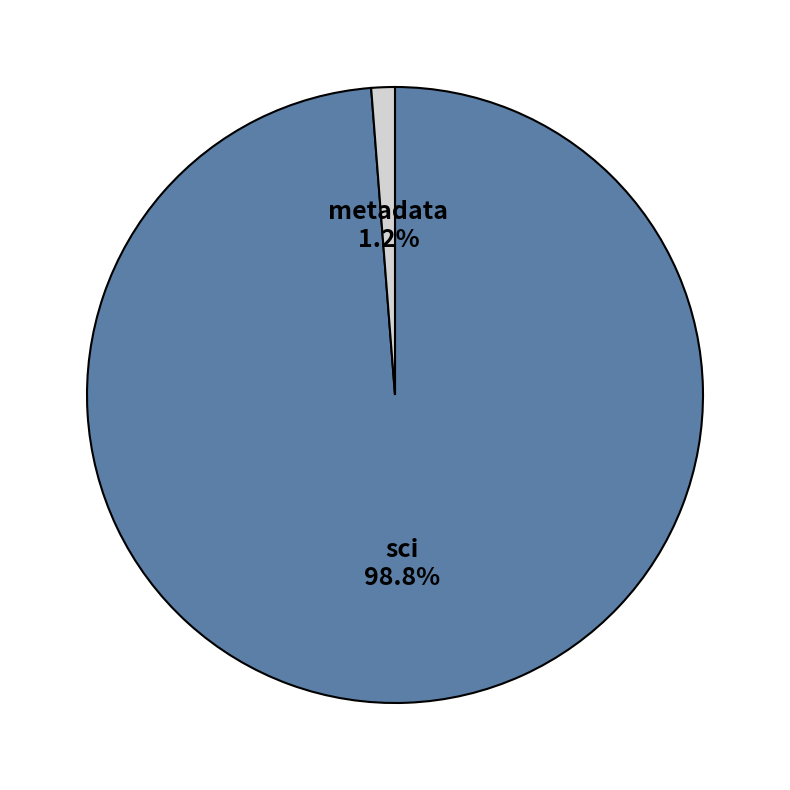

Is there a majority slice in this chart?

Yes